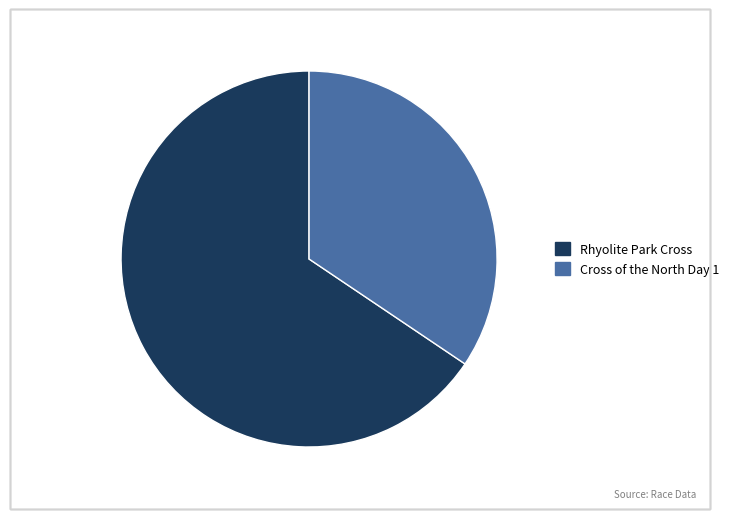

Is there any slice that represents more than half of the pie?

Yes